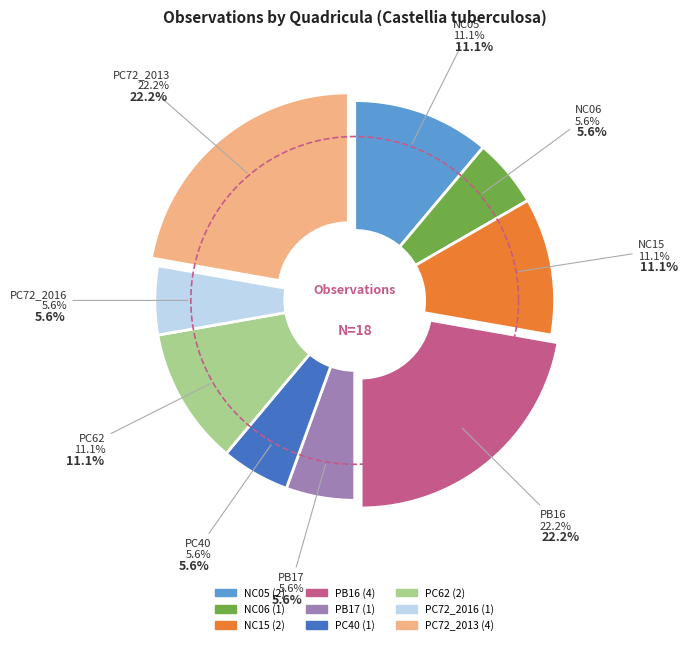

Is there a majority slice in this chart?

No